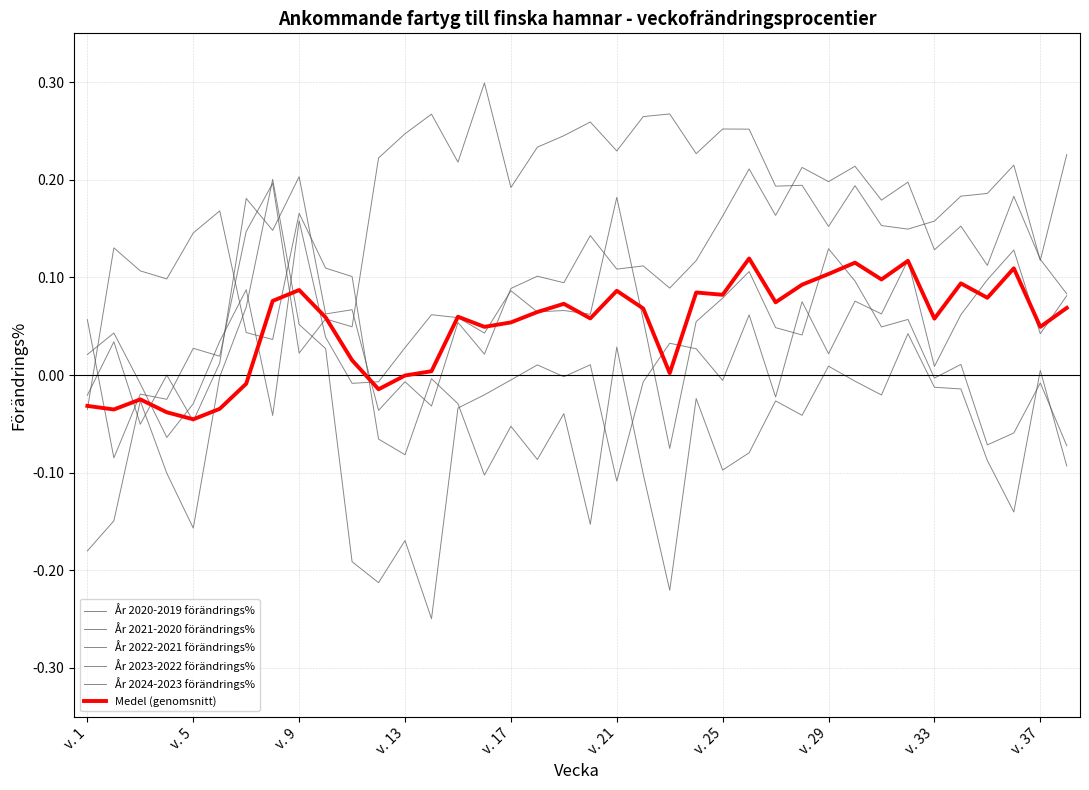

Which series has the largest total across all categories?

År 2020-2019 förändrings%